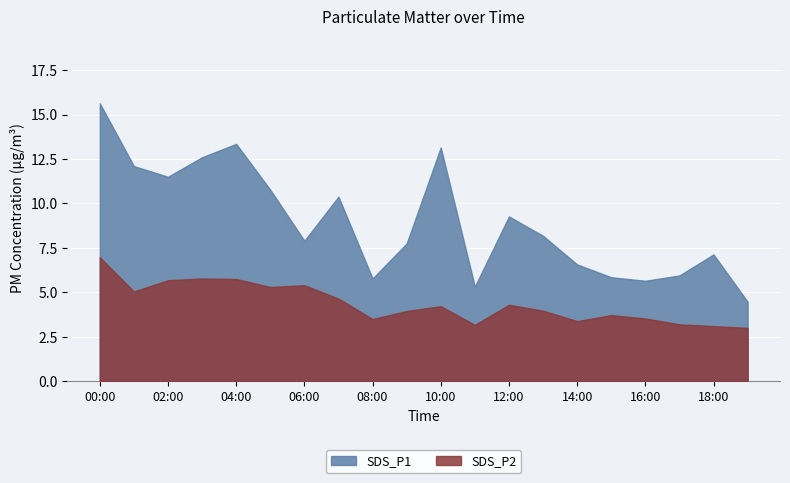

What is the maximum value for SDS_P1?

15.6